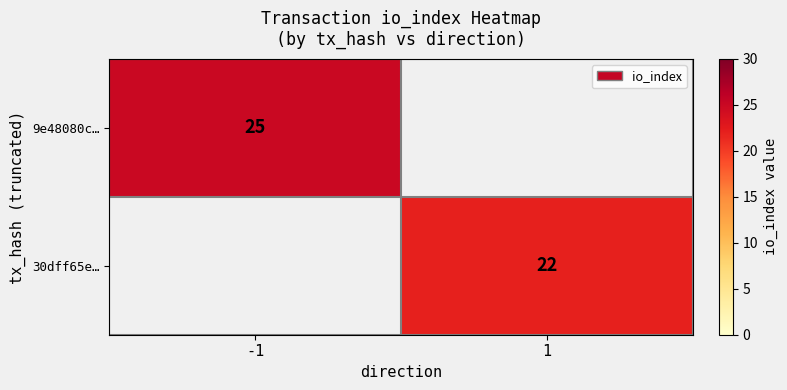

Is the value of 9e48080c… at -1 greater than the value of 30dff65e… at 1?

Yes